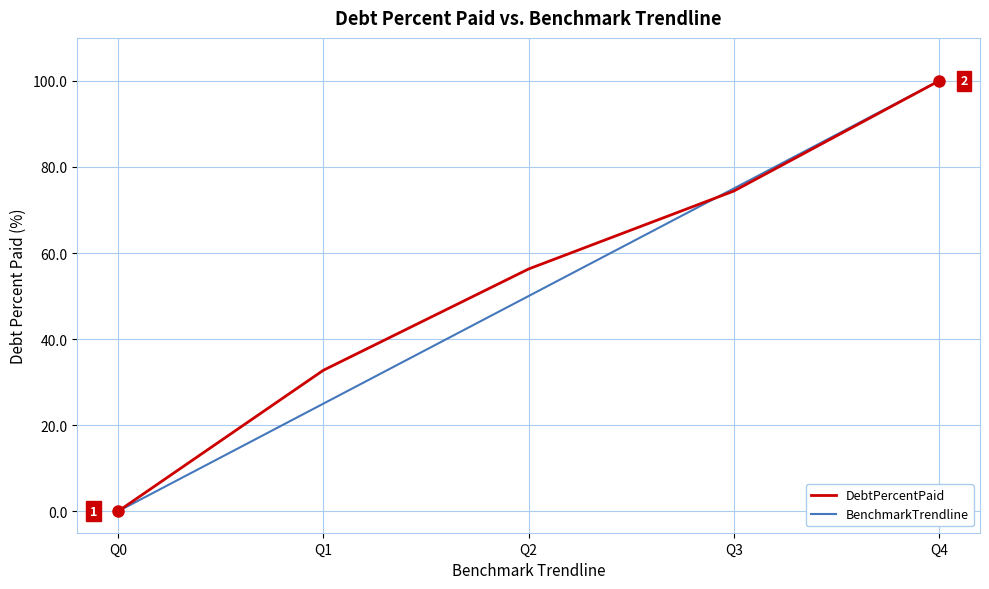

Reading left to right, list all the values displayed in this chart.

DebtPercentPaid: 0.0	32.8	56.3	74.4	100.0
BenchmarkTrendline: 0.0	25.0	50.0	75.0	100.0